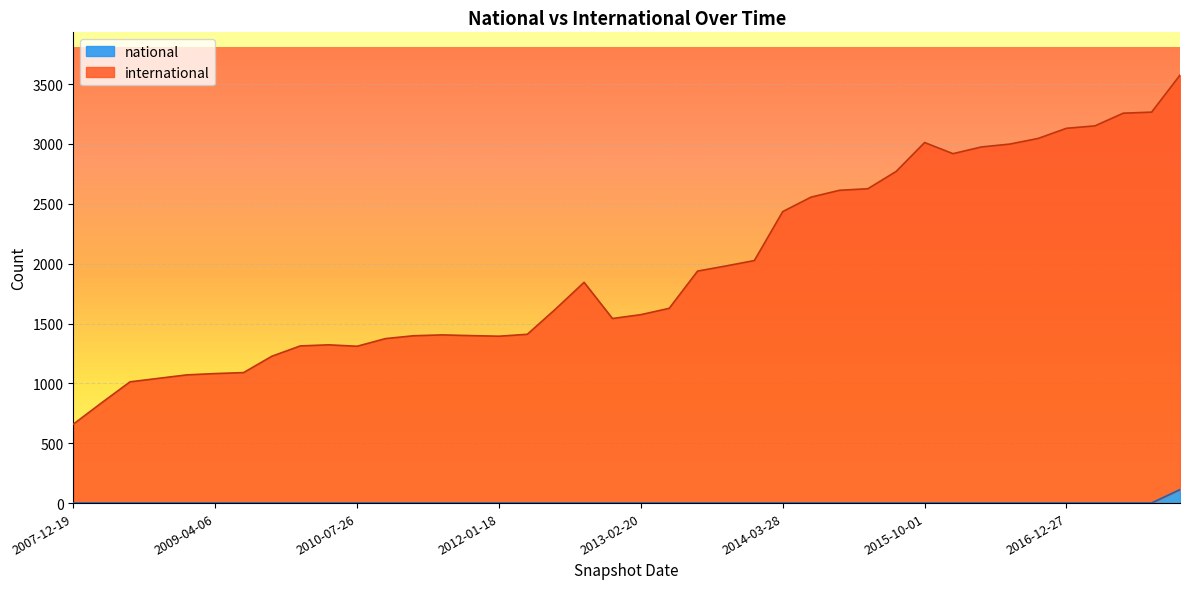

Between 2013-02-20 and 2011-09-05, which is larger?

2013-02-20